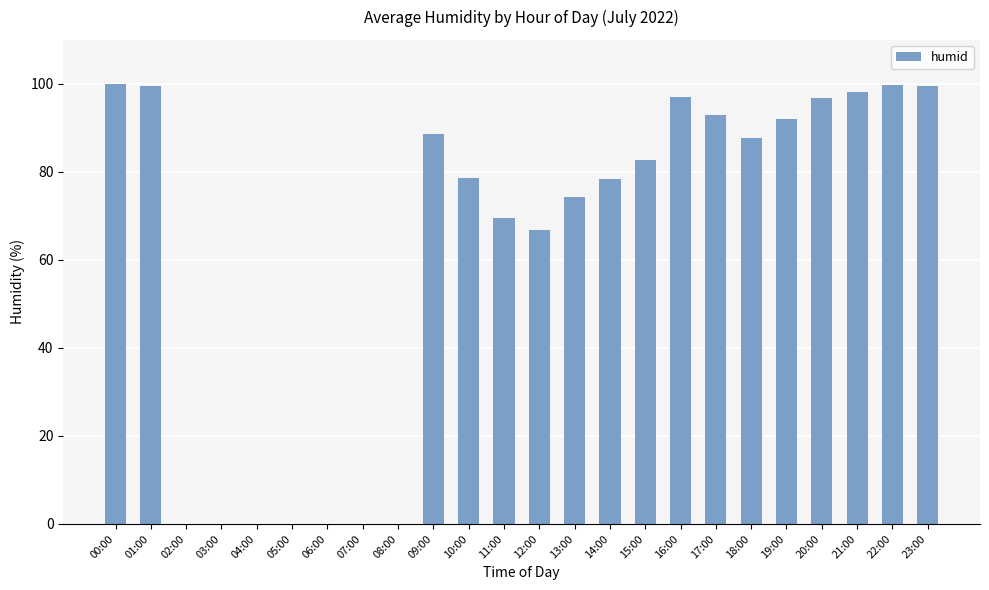

What is the greatest value displayed?

99.9